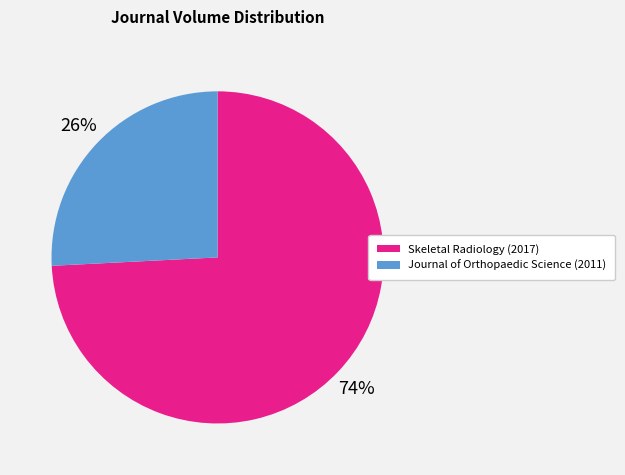

To the nearest percent, what portion does Journal of Orthopaedic Science (2011) represent?

26%